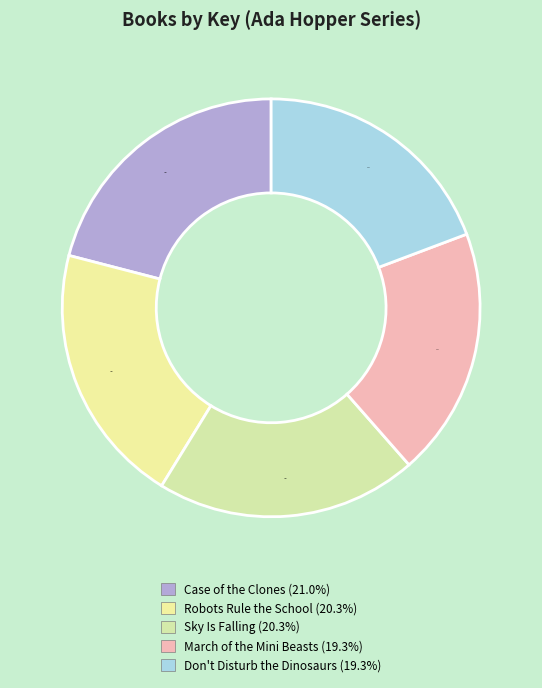

How many segments does this pie chart have?

5